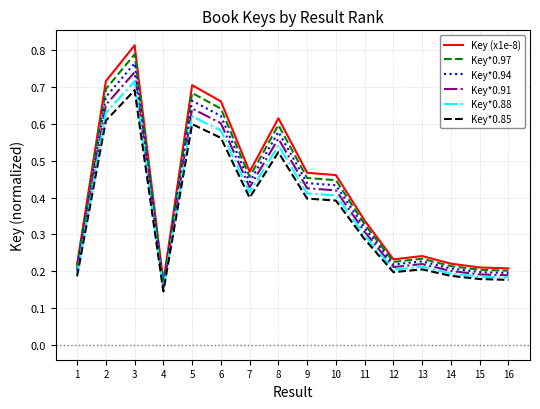

Which category has the lowest value in the Key*0.91 series?

4